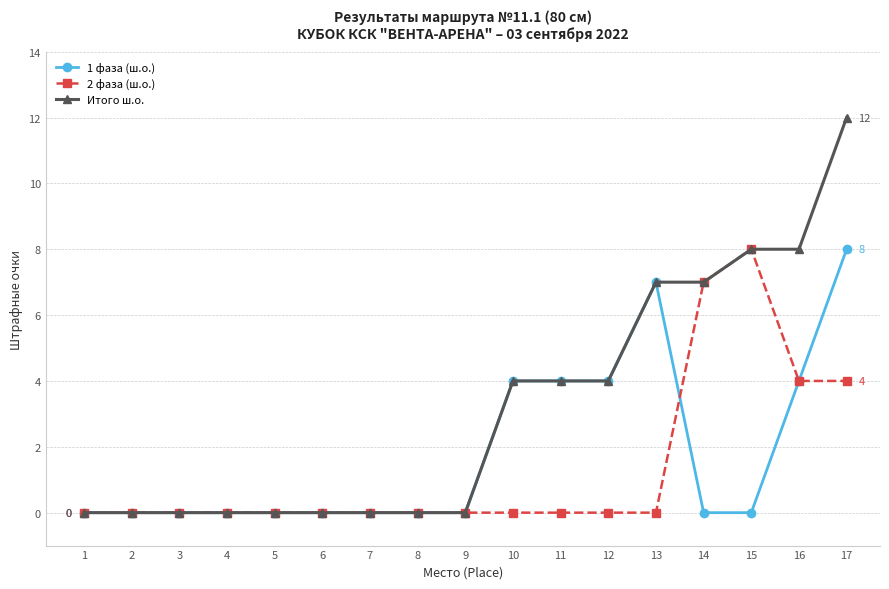

Rank the series by their average value, from lowest to highest.

2 фаза (ш.о.), 1 фаза (ш.о.), Итого ш.о.